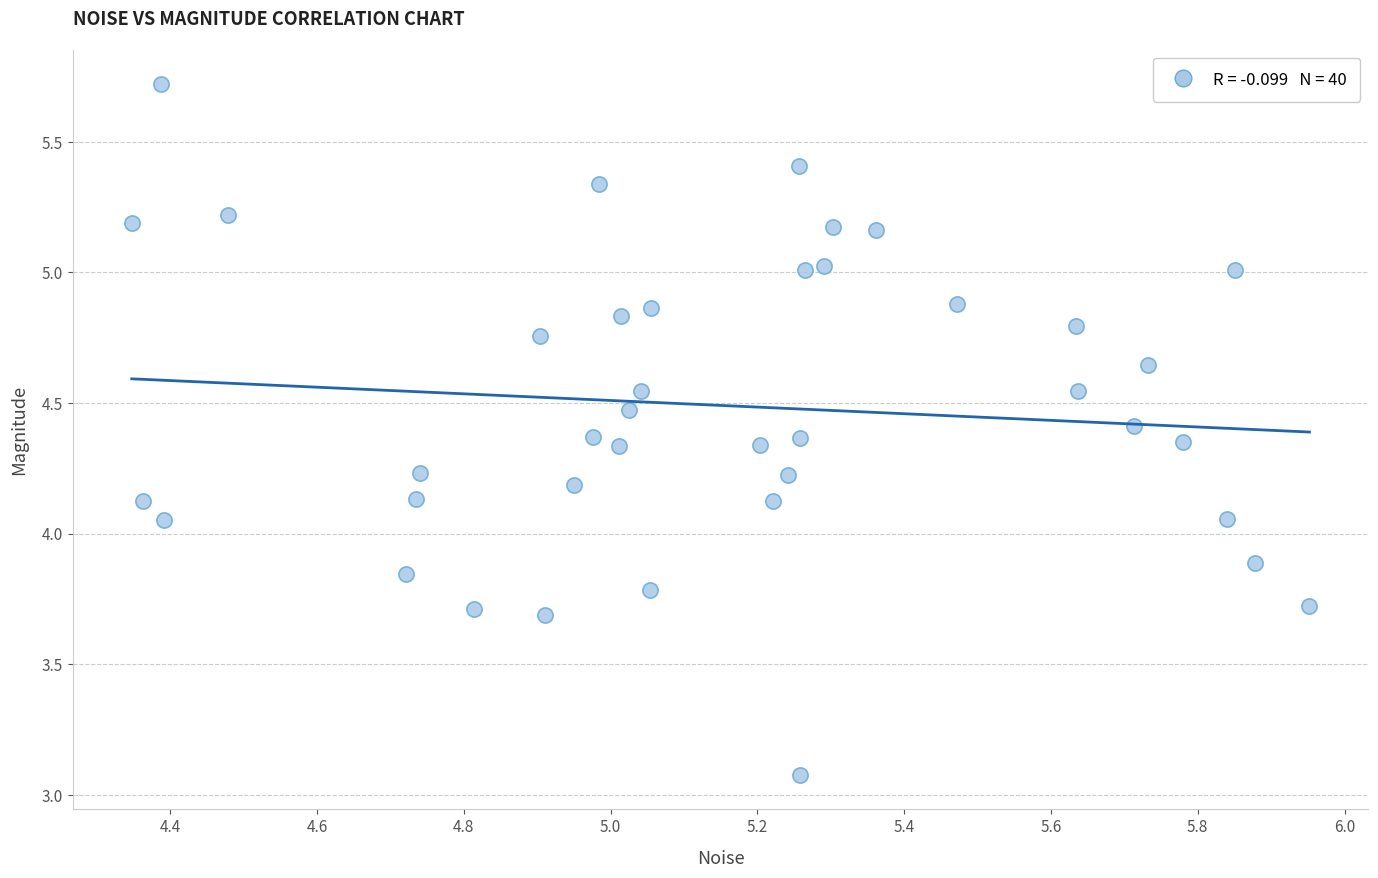

What is the range of Y values (max minus min)?

2.6